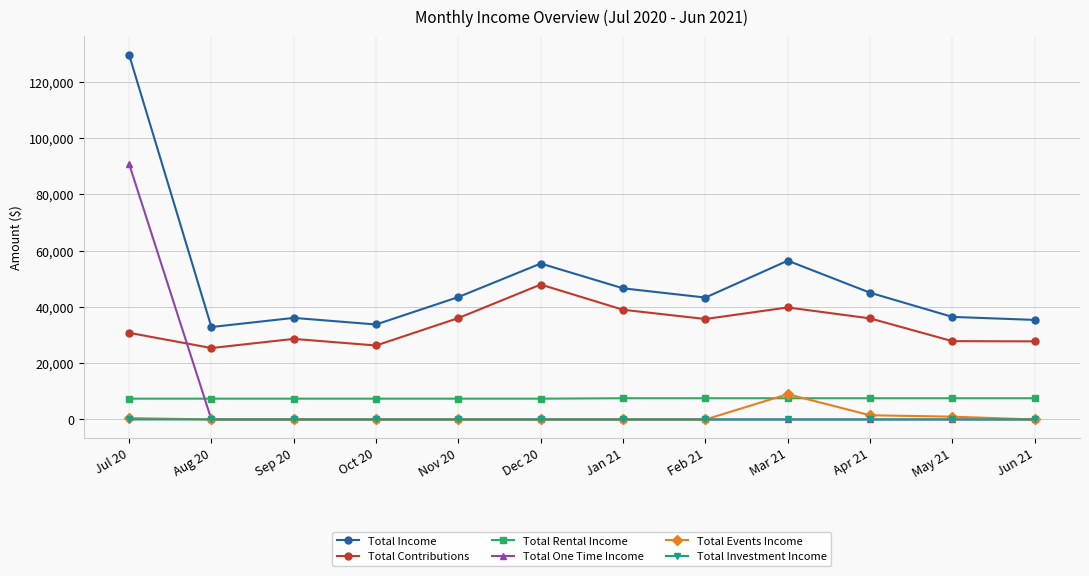

What are all the series names shown in the legend?

Total Income, Total Contributions, Total Rental Income, Total One Time Income, Total Events Income, Total Investment Income